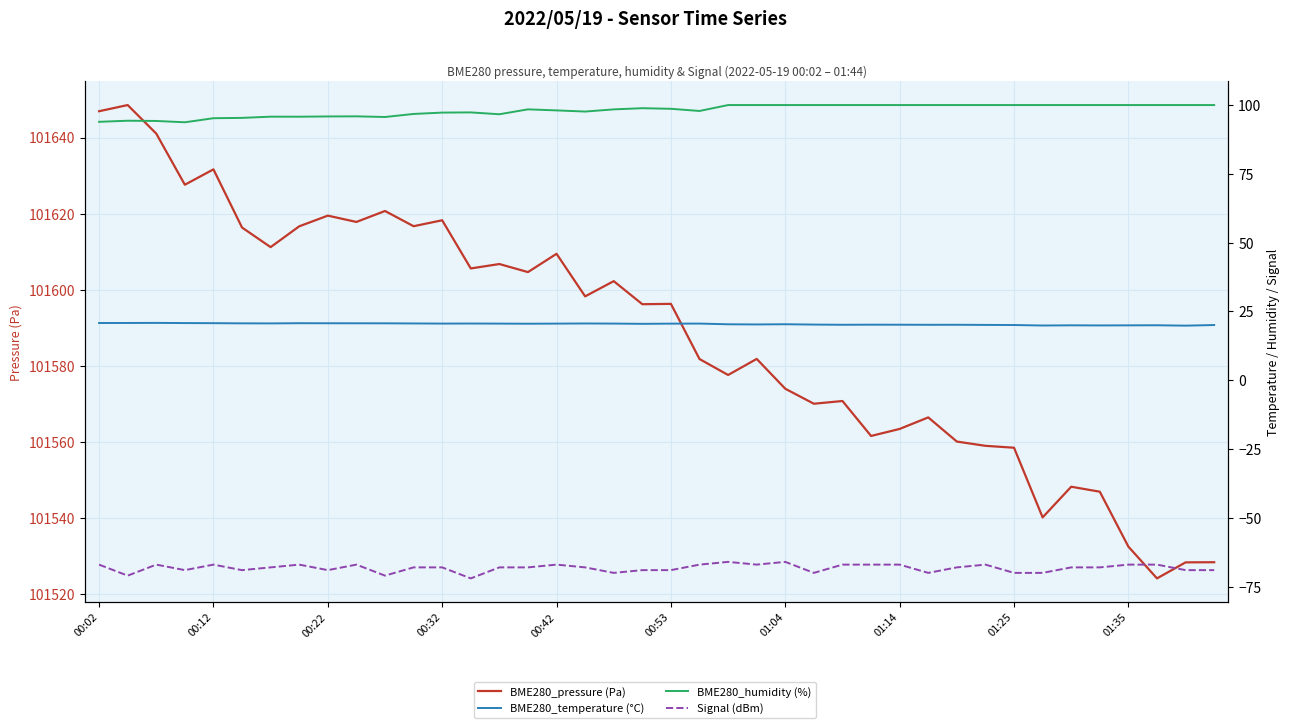

Rank the series at 00:22 from lowest to highest value.

Signal (dBm), BME280_temperature (°C), BME280_humidity (%), BME280_pressure (Pa)